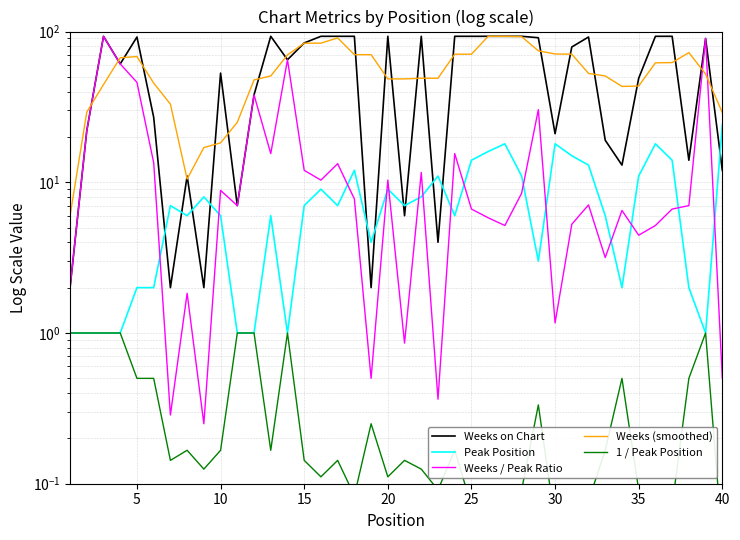

Reading left to right, extract all data points from this chart.

Weeks on Chart: 2.0	22.0	93.0	61.0	92.0	27.0	2.0	11.0	2.0	53.0	7.0	38.0	93.0	65.0	84.0	93.0	93.0	93.0	2.0	93.0	6.0	93.0	4.0	93.0	93.0	93.0	93.0	93.0	91.0	21.0	79.0	92.0	19.0	13.0	49.0	93.0	93.0	14.0	90.0	12.0
Peak Position: 1.0	1.0	1.0	1.0	2.0	2.0	7.0	6.0	8.0	6.0	1.0	1.0	6.0	1.0	7.0	9.0	7.0	12.0	4.0	9.0	7.0	8.0	11.0	6.0	14.0	16.0	18.0	11.0	3.0	18.0	15.0	13.0	6.0	2.0	11.0	18.0	14.0	2.0	1.0	24.0
Weeks / Peak Ratio: 2.0	22.0	93.0	61.0	46.0	13.5	0.3	1.8	0.2	8.8	7.0	38.0	15.5	65.0	12.0	10.3	13.3	7.8	0.5	10.3	0.9	11.6	0.4	15.5	6.6	5.8	5.2	8.5	30.3	1.2	5.3	7.1	3.2	6.5	4.5	5.2	6.6	7.0	90.0	0.5
Weeks (smoothed): 6.0	29.2	44.5	67.0	68.2	45.5	33.0	10.5	17.0	18.2	25.0	47.8	50.8	70.0	83.8	83.8	90.8	70.2	70.2	48.5	48.5	49.0	49.0	70.8	70.8	93.0	93.0	92.5	74.5	71.0	70.8	52.8	50.8	43.2	43.5	62.0	62.2	72.5	52.2	29.0
1 / Peak Position: 1.0	1.0	1.0	1.0	0.5	0.5	0.1	0.2	0.1	0.2	1.0	1.0	0.2	1.0	0.1	0.1	0.1	0.1	0.2	0.1	0.1	0.1	0.1	0.2	0.1	0.1	0.1	0.1	0.3	0.1	0.1	0.1	0.2	0.5	0.1	0.1	0.1	0.5	1.0	0.0